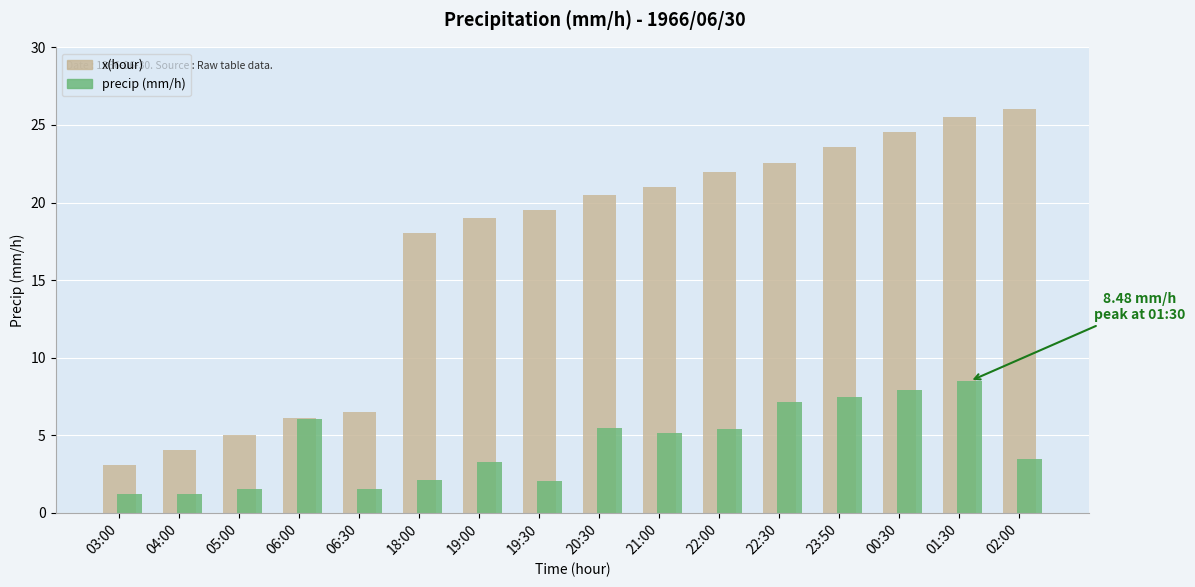

What is the total value across all series at 23:50?

31.0